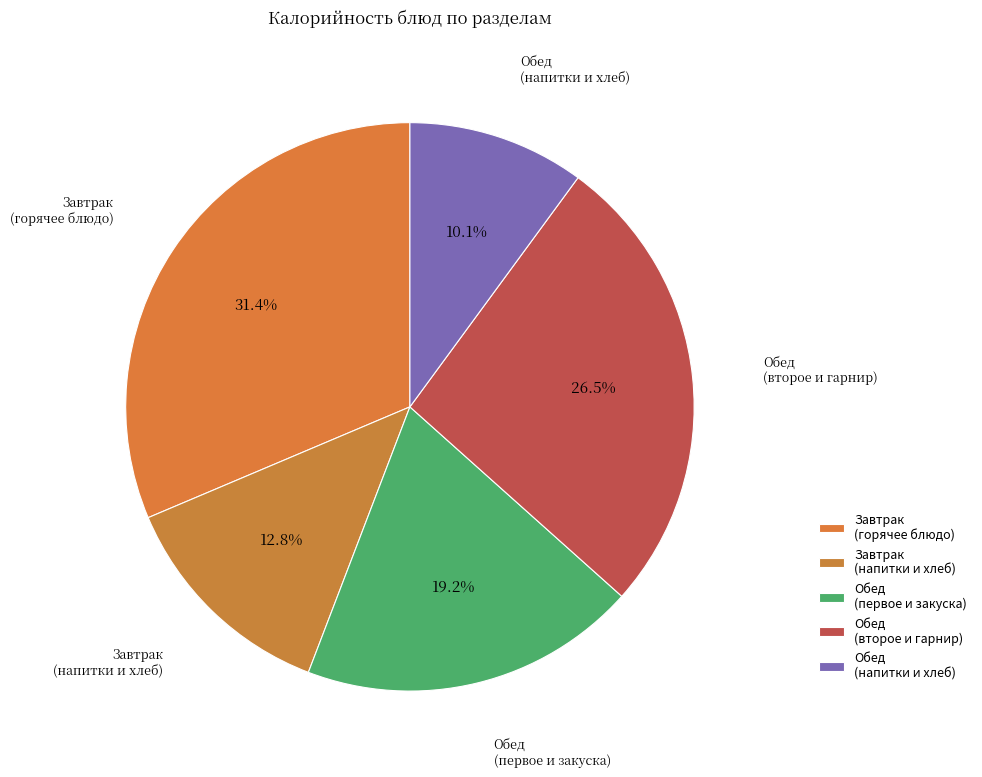

Count the number of slices in the pie.

5